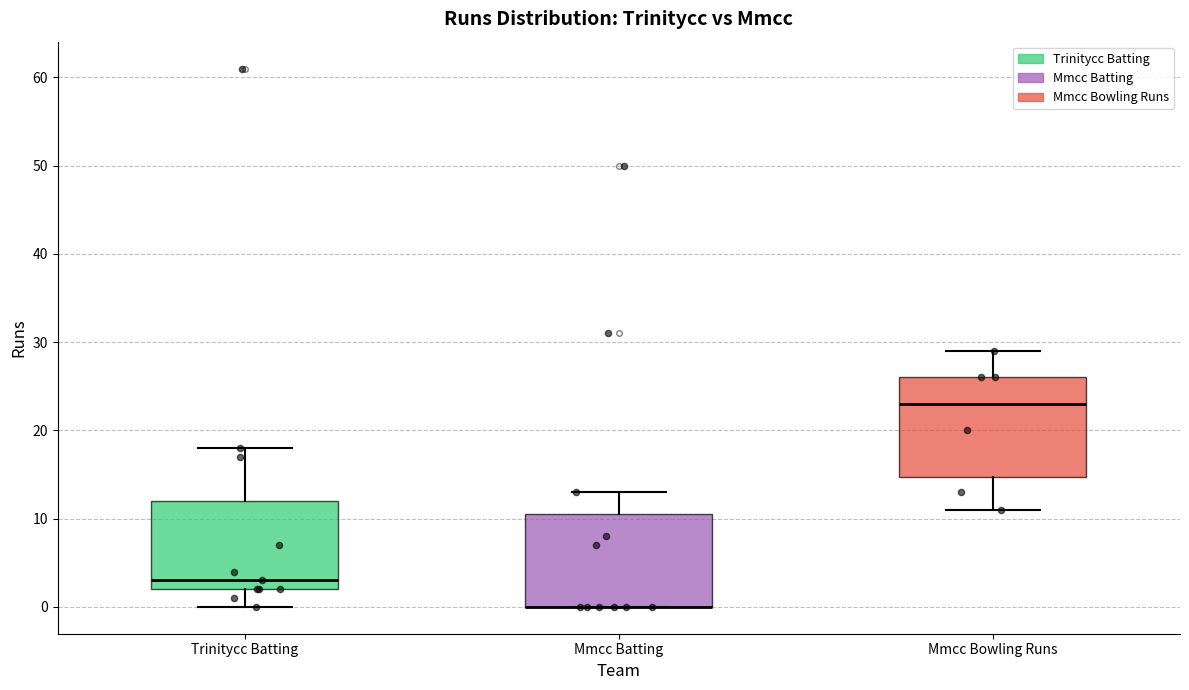

Reading left to right, read every box against the y-axis: the position of its median line, the range the box covers, and the ends of its whiskers. The values are not printed on the chart, so give them approximately, as read against the axis.

Trinitycc Batting: median 3, box 2 to 12, whiskers 0 to 18
Mmcc Batting: median 0 (drawn on the box's lower edge), box 0 to 11, whiskers 0 to 13
Mmcc Bowling Runs: median 23, box 15 to 26, whiskers 11 to 29